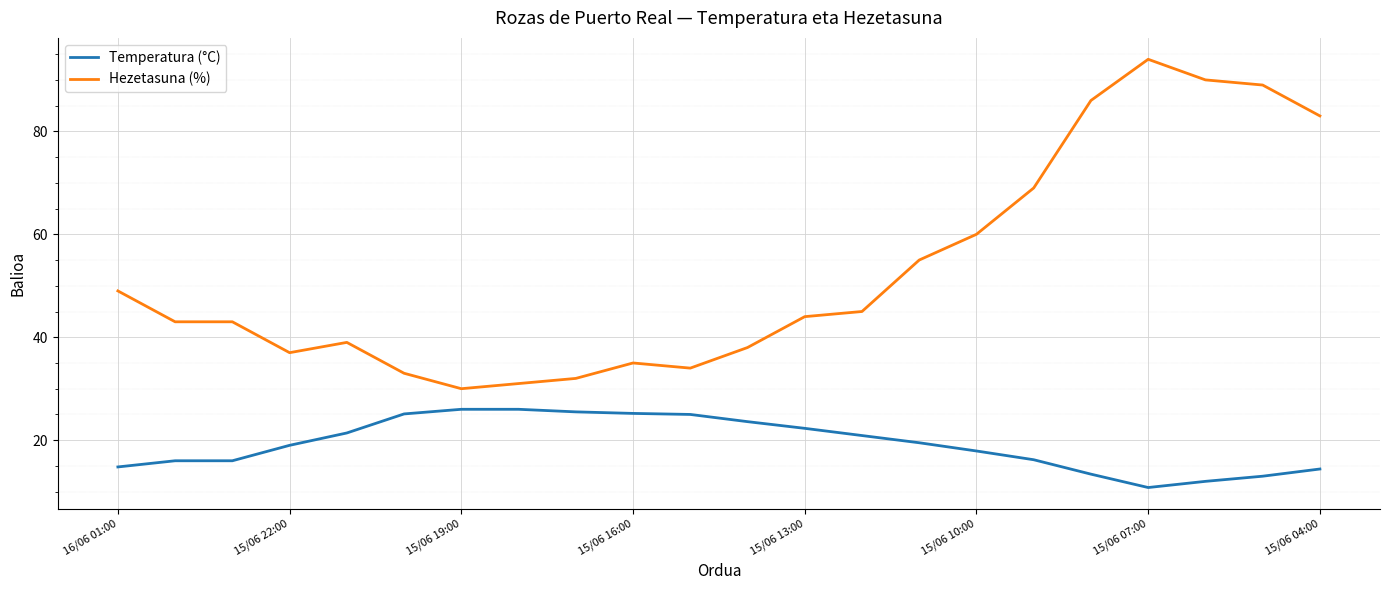

True or false: Temperatura (°C) and Hezetasuna (%) cross at least once.

False